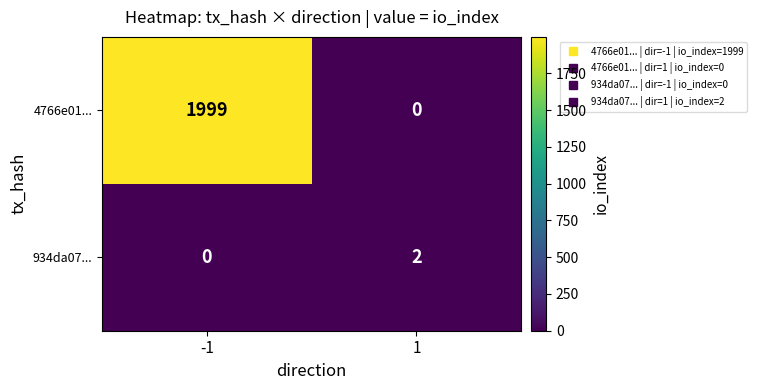

What is the greatest value displayed?

1999